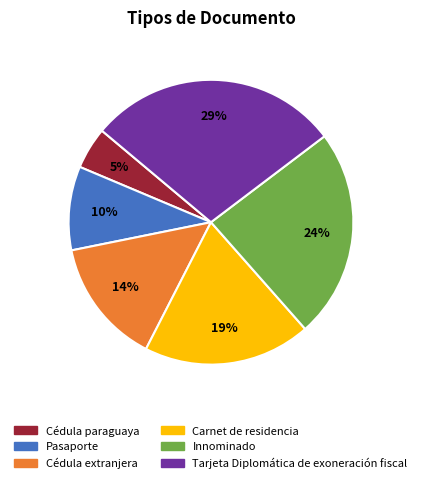

True or false: Cédula paraguaya accounts for 5% of the total.

True